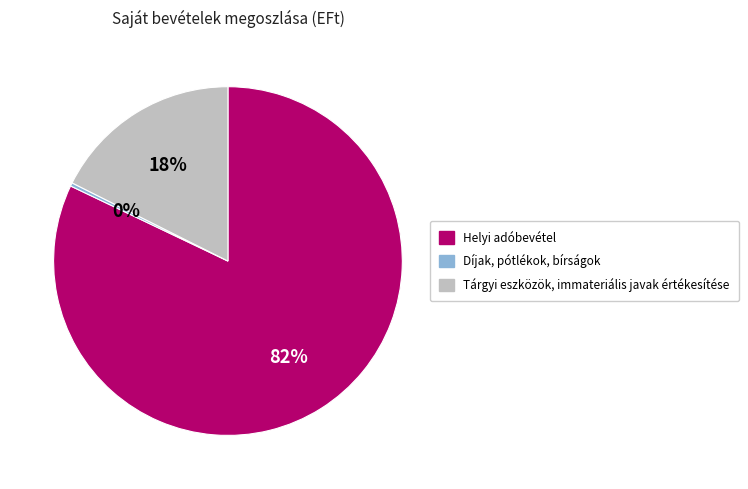

What is the majority slice?

Helyi adóbevétel